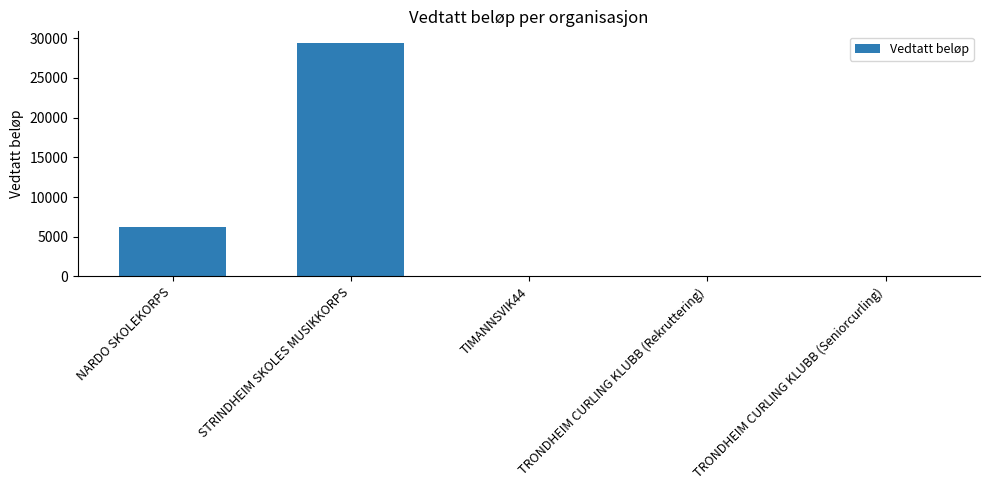

Is it true that the value at STRINDHEIM SKOLES MUSIKKORPS is 9475?

False